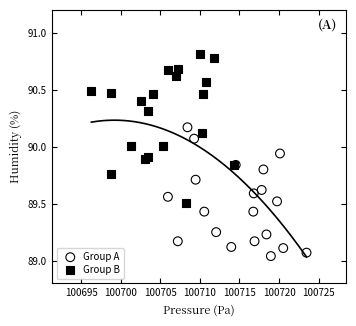

Which series contains the lowest Y value?

Group A